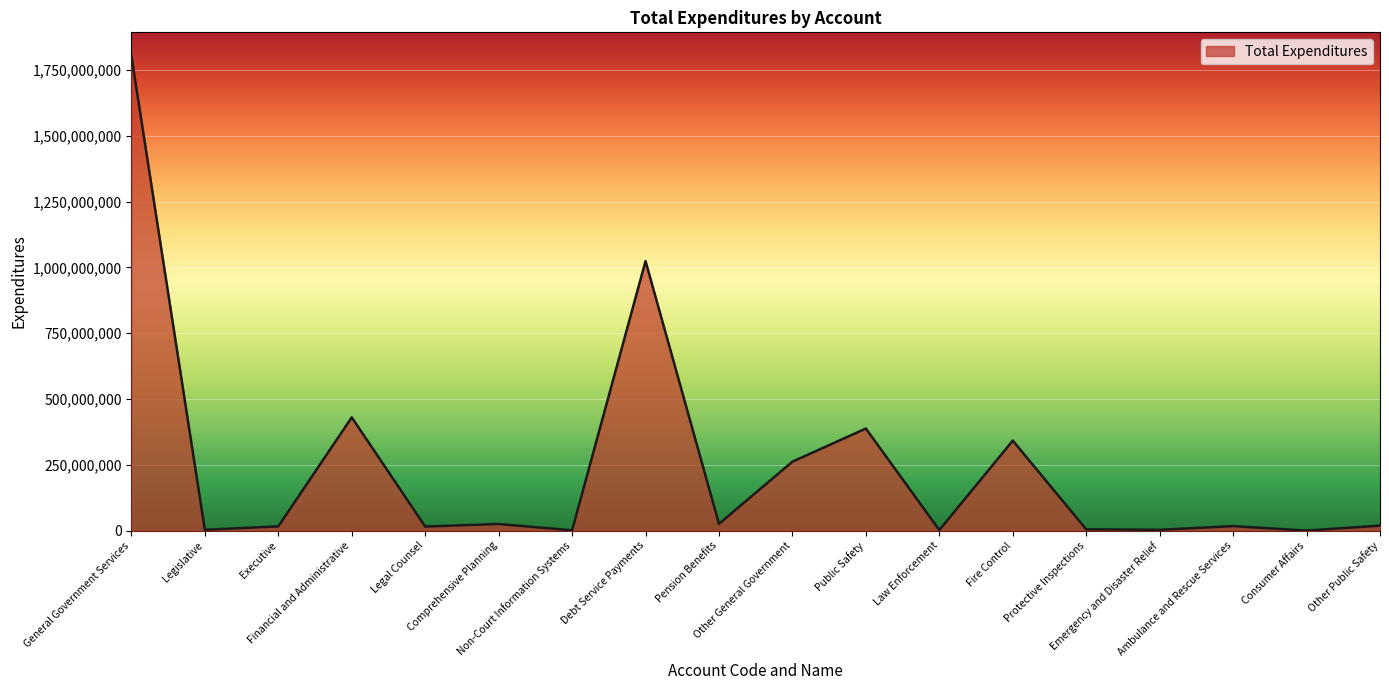

What is the greatest value displayed?

1802613414